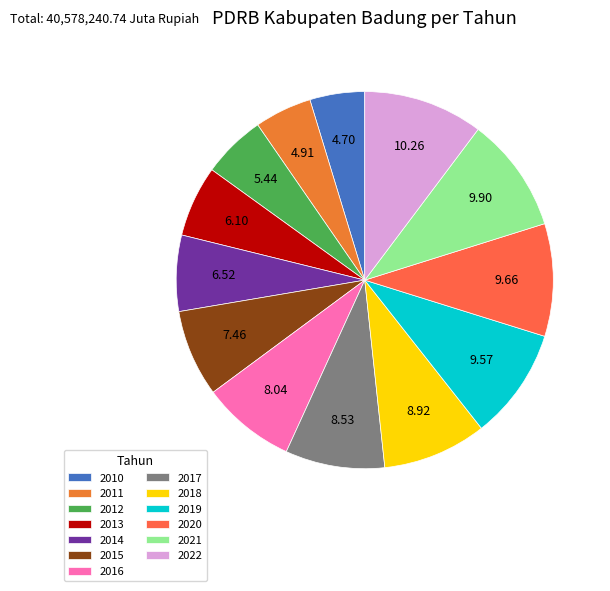

How many slices are in this pie chart?

13